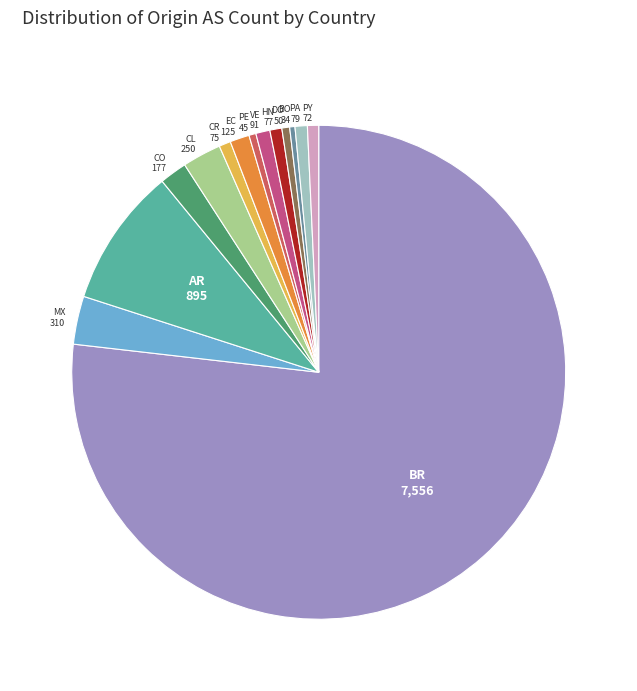

Does any single category account for the majority?

Yes